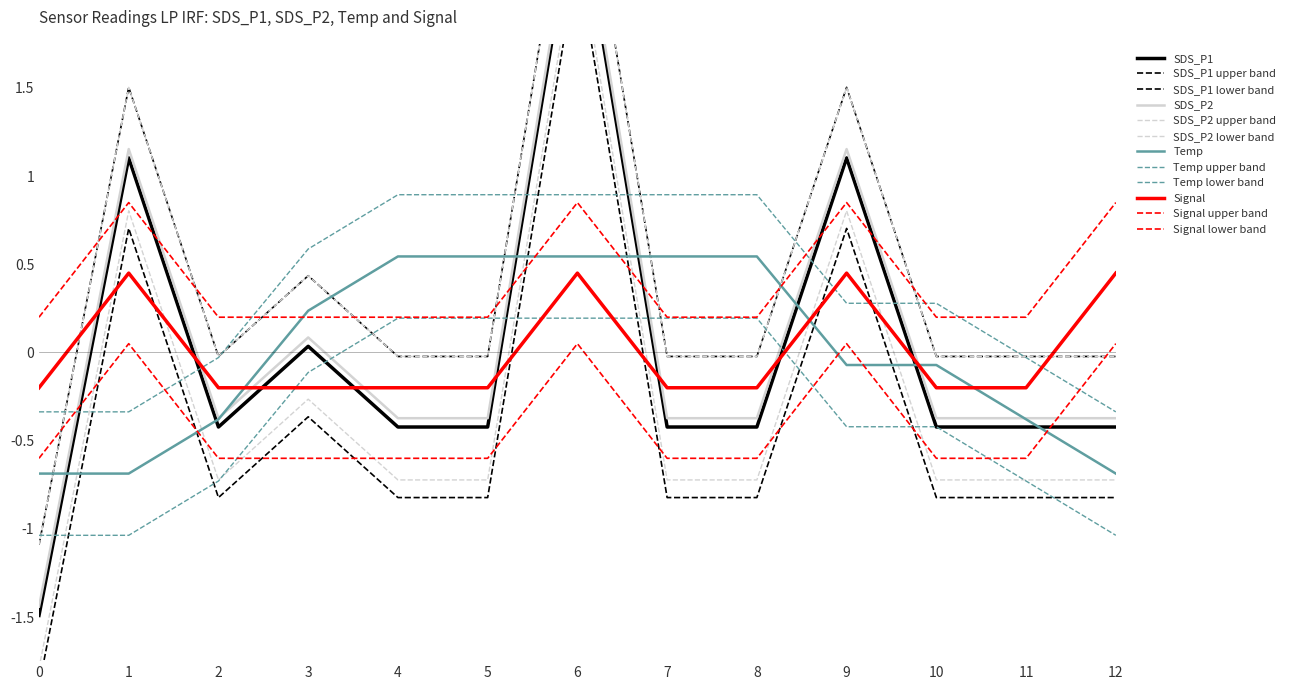

What is the greatest value displayed?

2.6